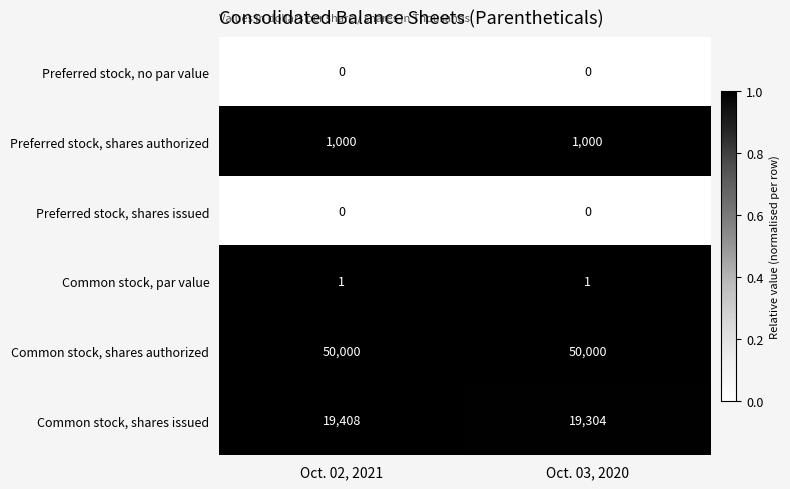

Which series has the widest spread of values?

Common stock, shares issued